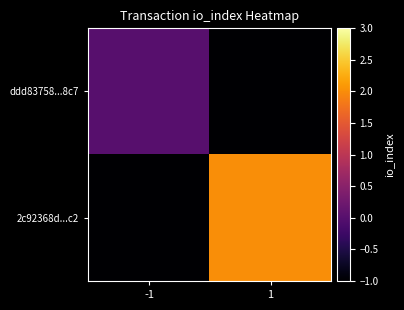

At which category is the sum across all series the highest?

1